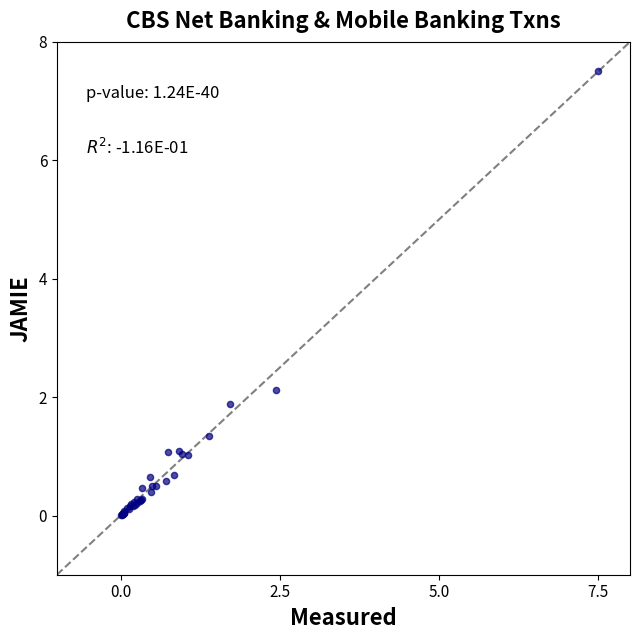

What Y value in the scatter plot is closest to 3?

2.1